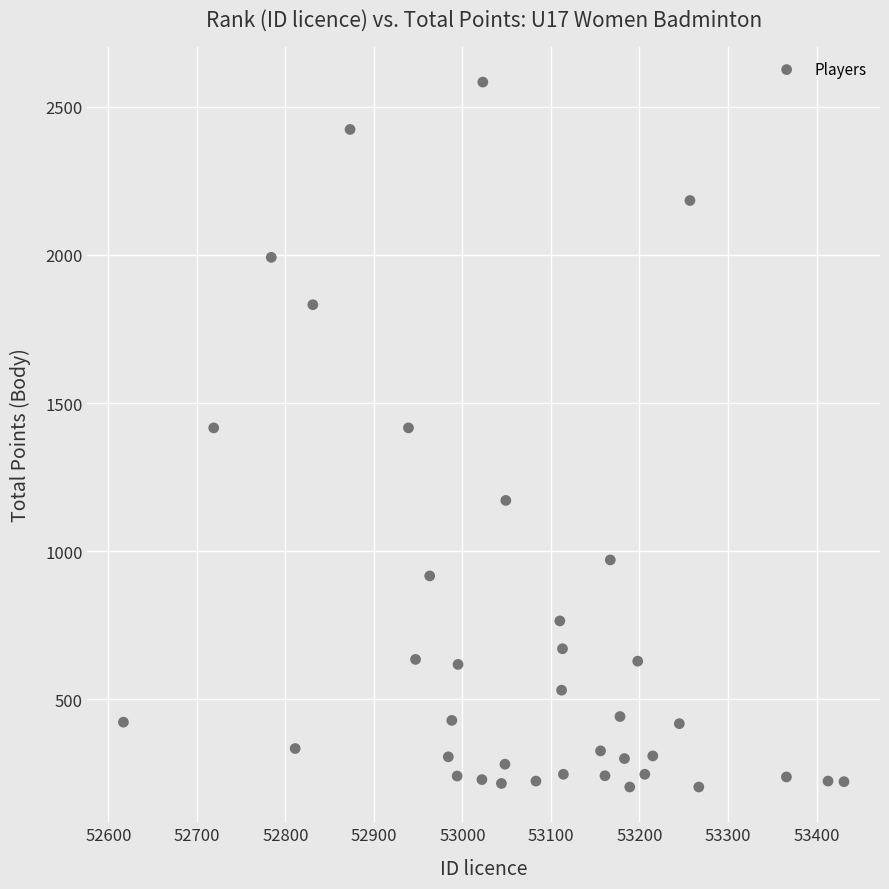

What is the range of X values (max minus min)?

814